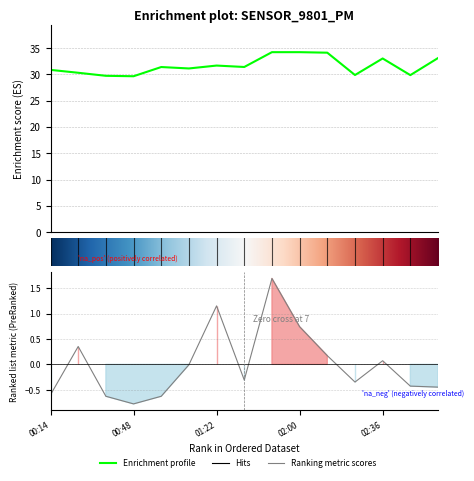

What is the label of the 9th point from the right?

01:22